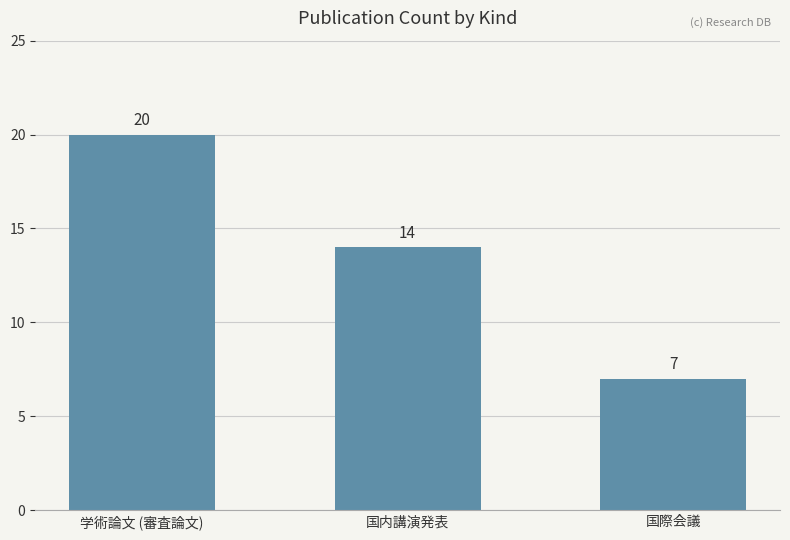

Reading right to left, extract all data points from this chart.

国際会議=7	国内講演発表=14	学術論文 (審査論文)=20